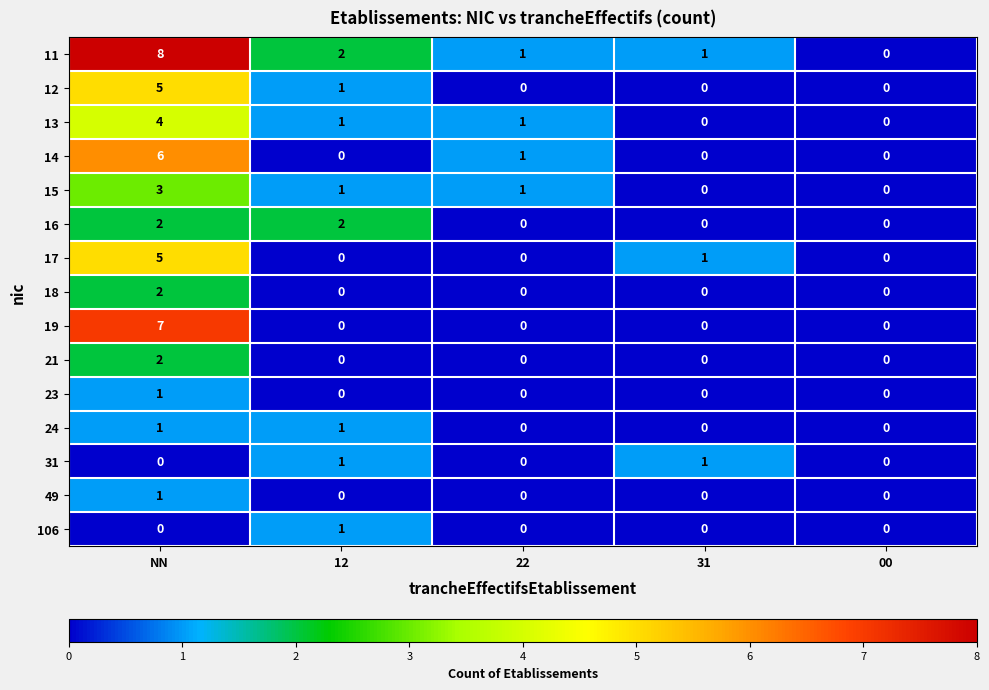

How many series are shown in this chart?

15